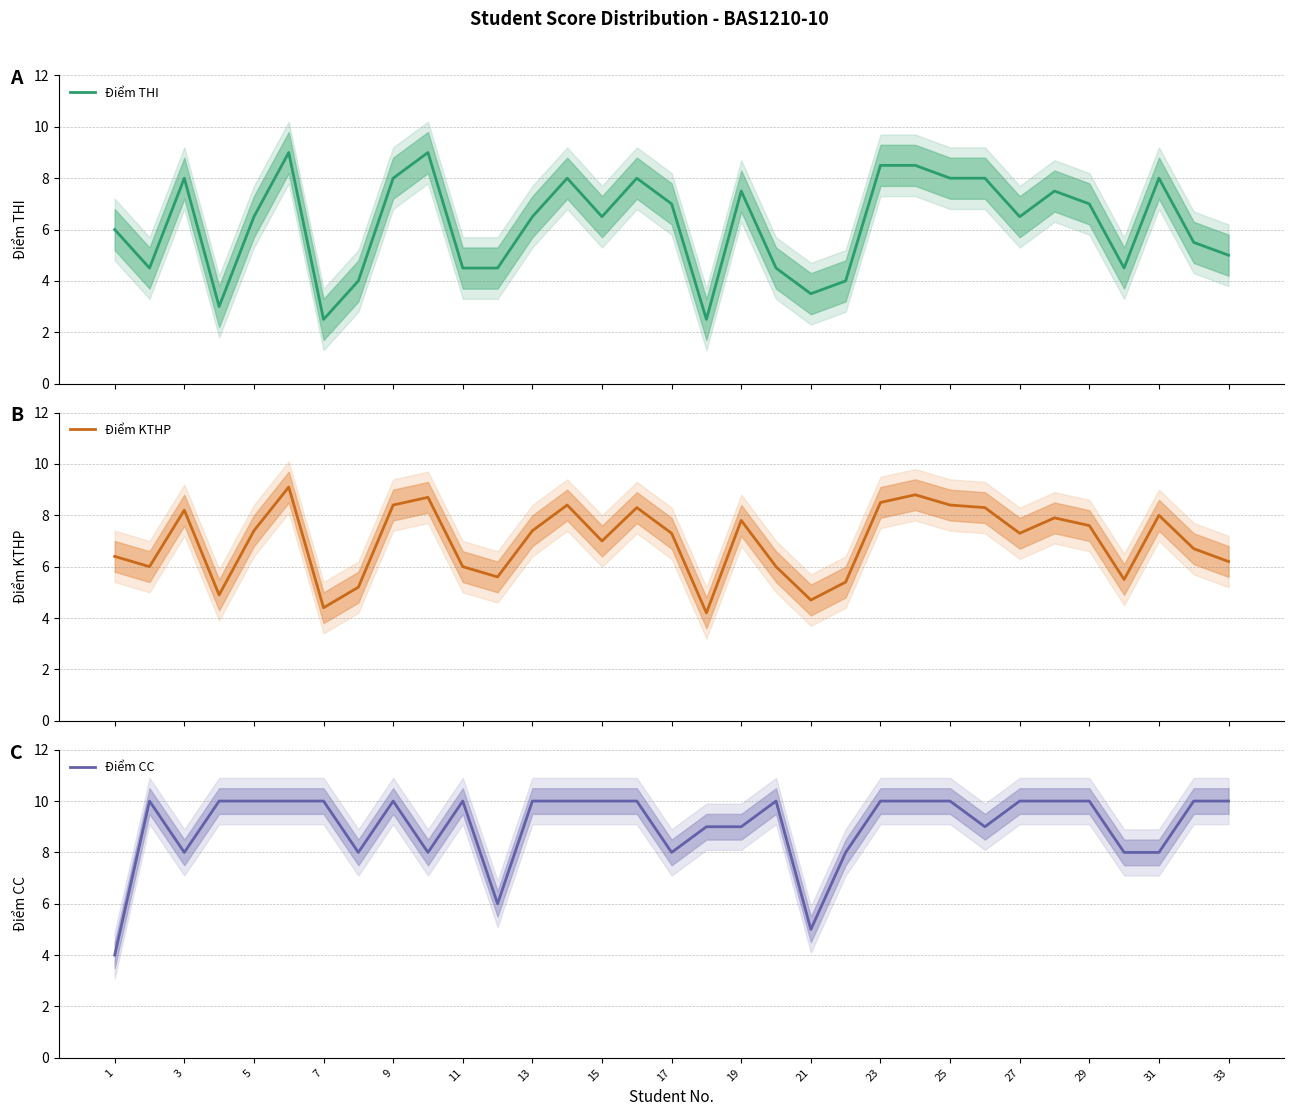

What is the maximum value for Điểm THI?

9.0